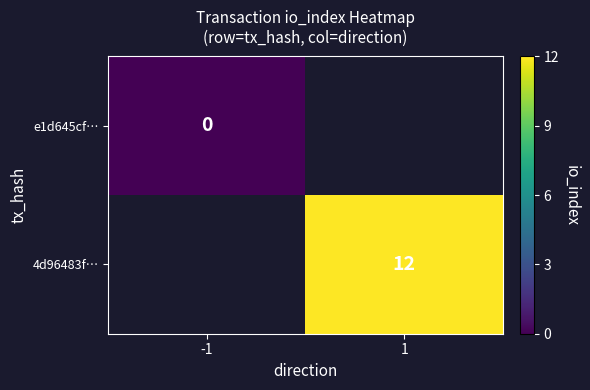

Is the value of e1d645cf… at -1 greater than the value of 4d96483f… at 1?

No